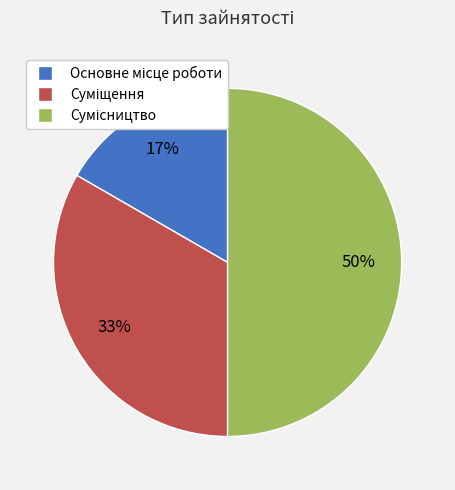

To the nearest percent, what is the difference between the largest and smallest slice percentages?

33%